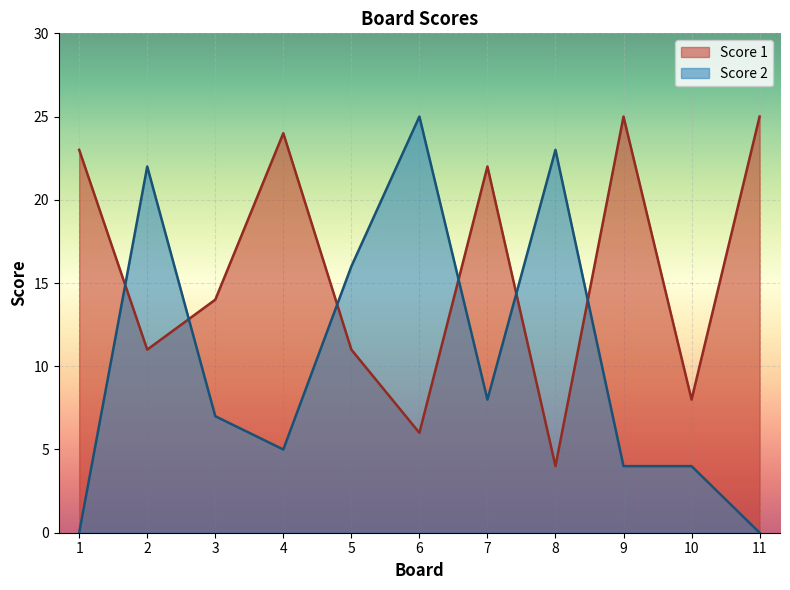

Rank the series by their average value, from highest to lowest.

Score 1, Score 2